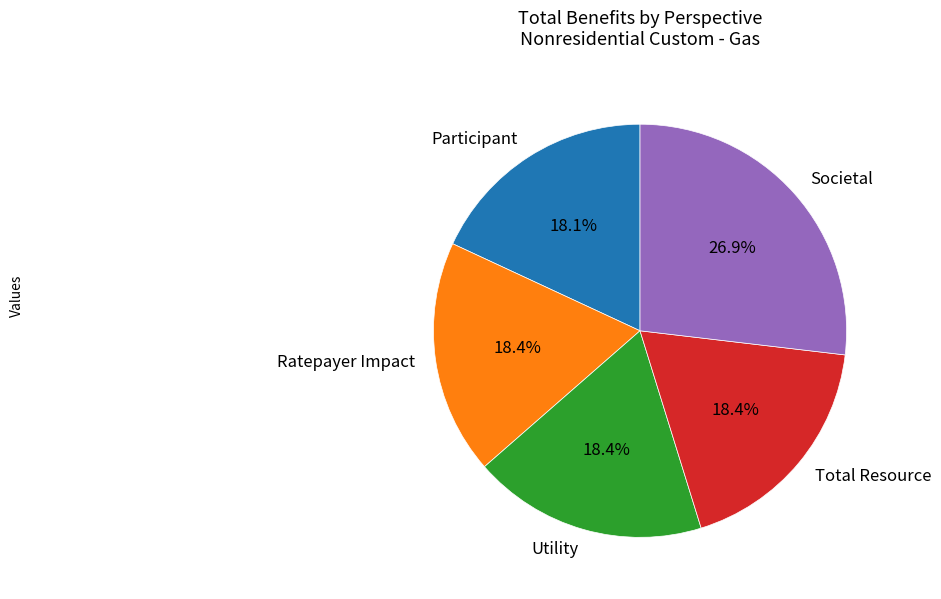

What percentage is the Ratepayer Impact slice, to the nearest percent?

18%